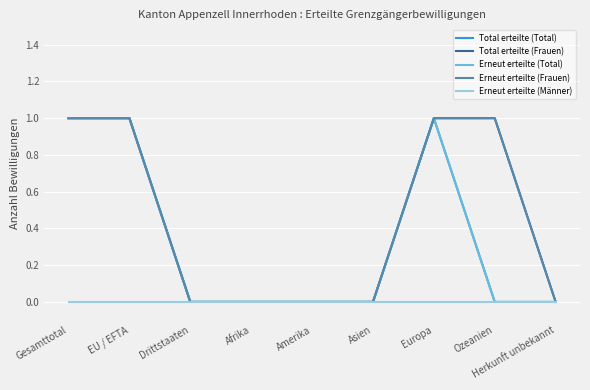

Does the chart have visible grid lines?

Yes